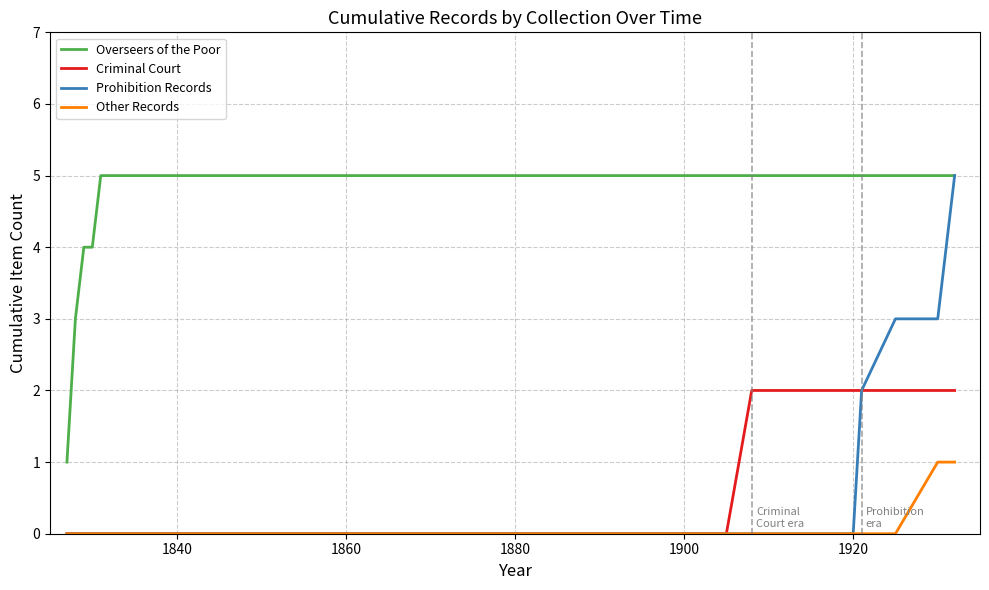

True or false: Overseers of the Poor and Other Records intersect in this chart.

False